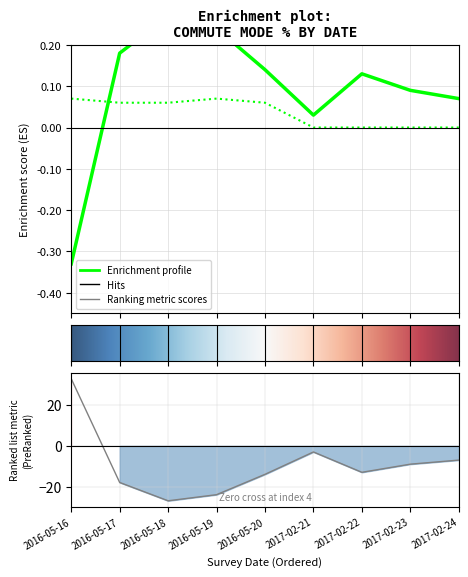

True or false: roll% has more than 0 points higher than both neighbors.

True